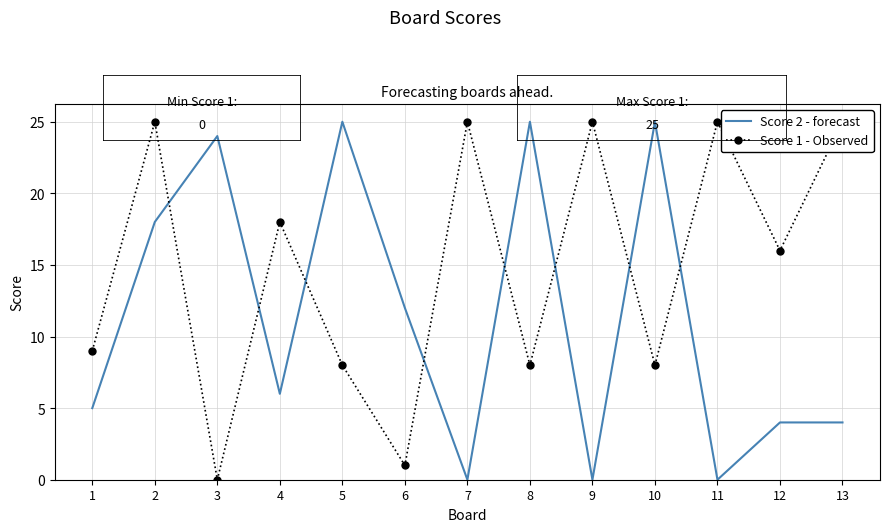

What is the total value across all series at 11?

25